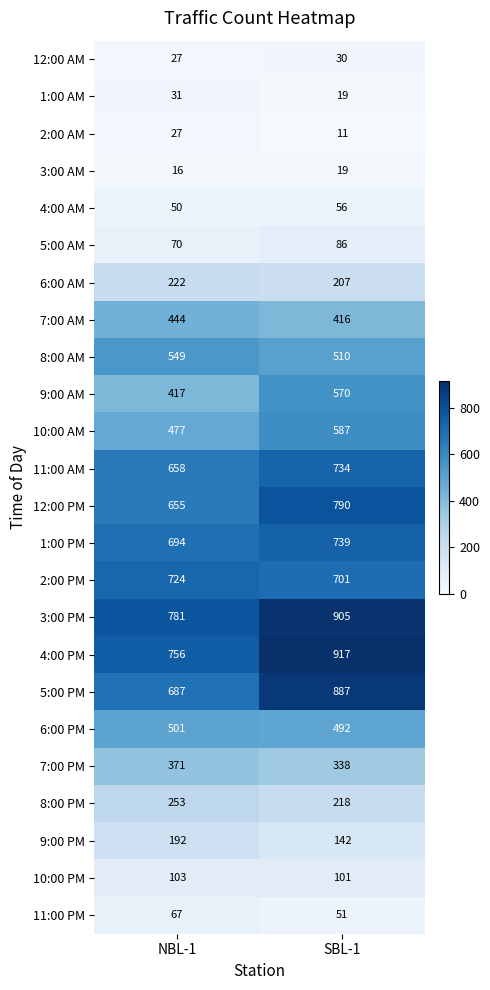

The value of 2:00 AM at NBL-1 is 27. True or false?

True